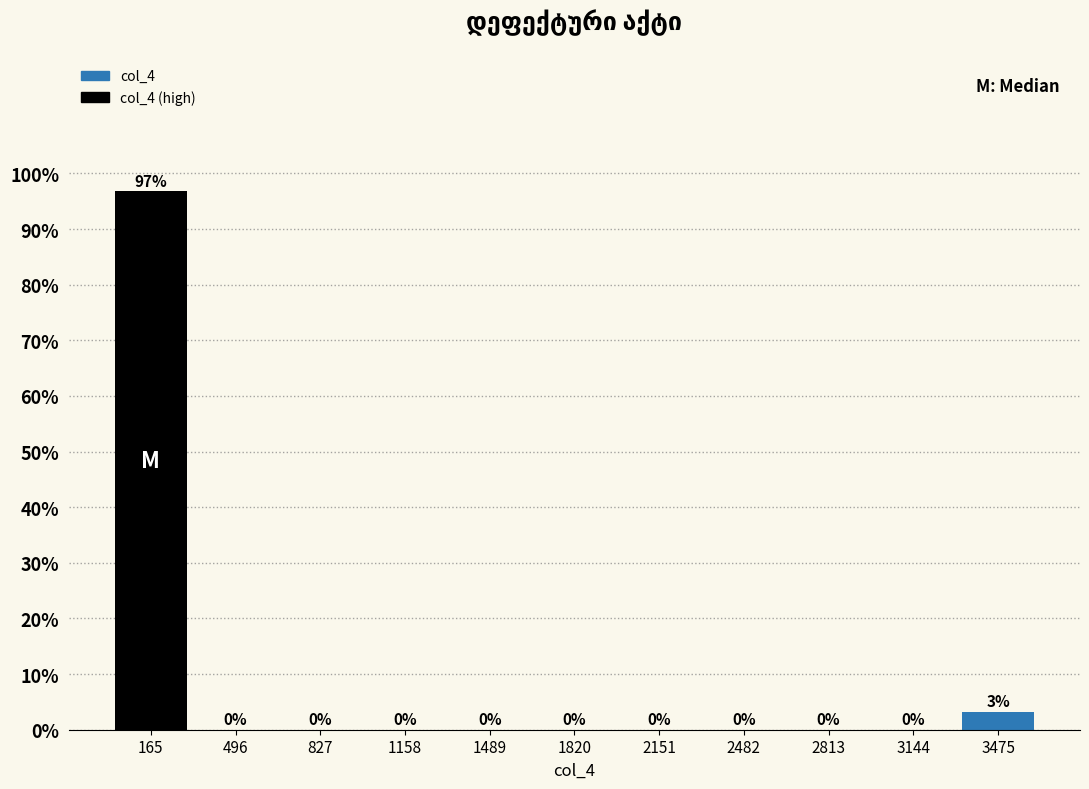

Which range on the x-axis has the tallest bar?

0 to 350